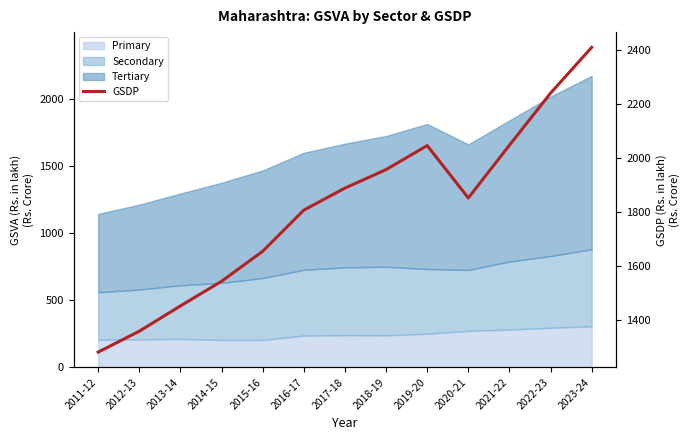

List the labels in order of value, largest first.

2023-24, 2022-23, 2021-22, 2019-20, 2018-19, 2017-18, 2020-21, 2016-17, 2015-16, 2014-15, 2013-14, 2012-13, 2011-12